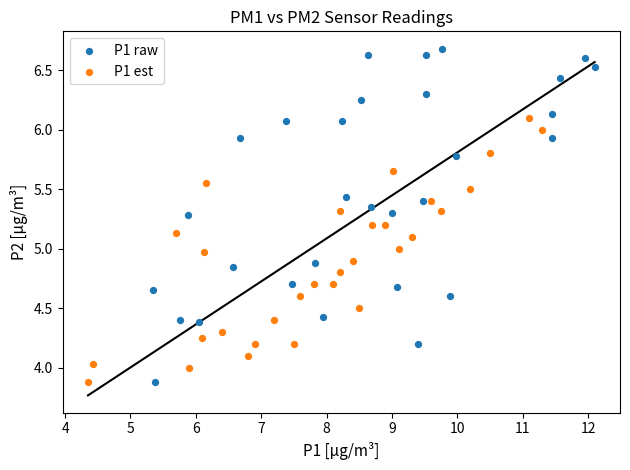

Which series has the widest spread of Y values?

P1 raw